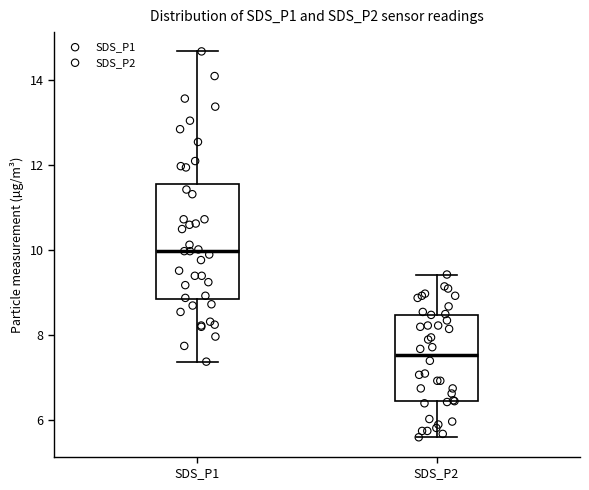

Where is the upper edge of the box for SDS_P1 on the y-axis? The values are not printed on the chart, so give them approximately, as read against the axis.

11.6